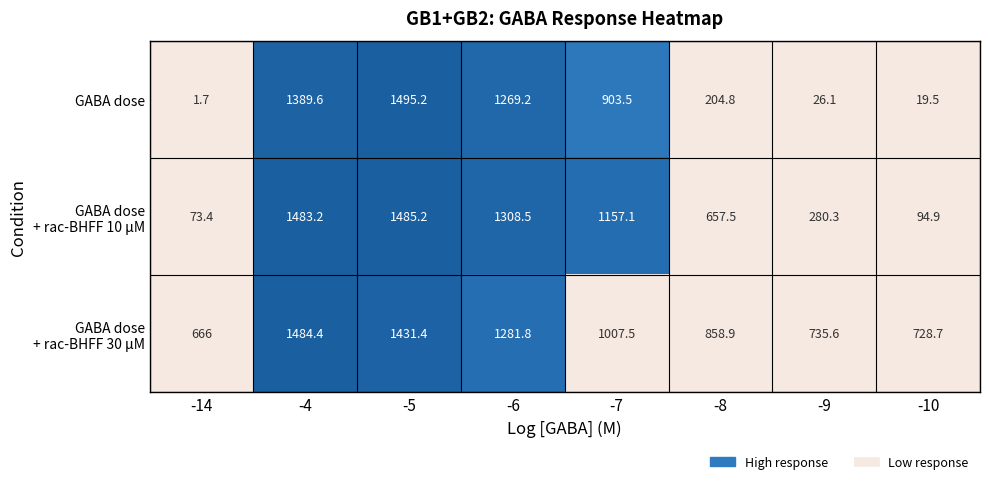

Where does the GABA dose series first go above 903?

-4